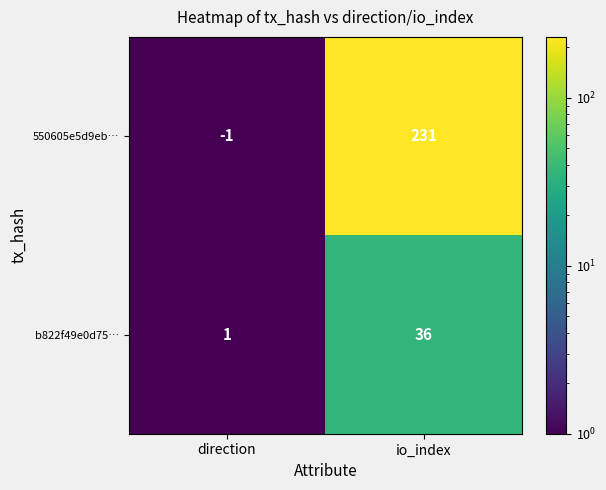

At which category is the sum across all series the highest?

io_index